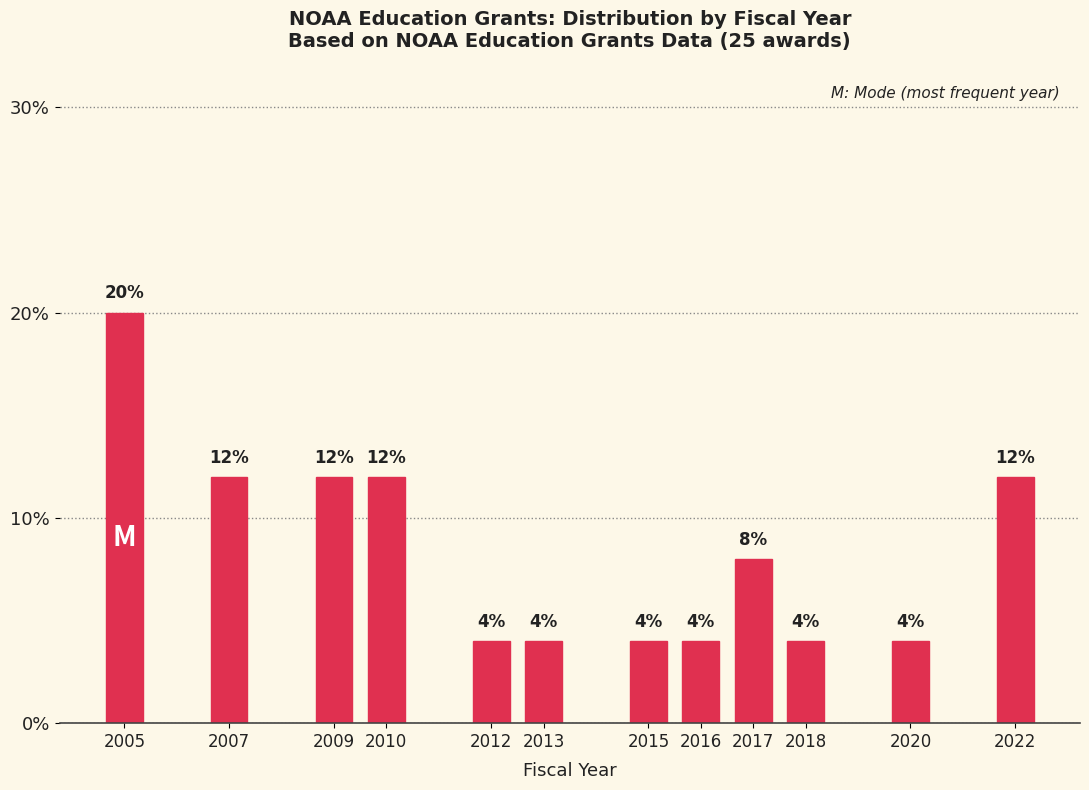

Reading right to left, transcribe all the data shown in this chart.

12	4	4	8	4	4	4	4	12	12	12	20